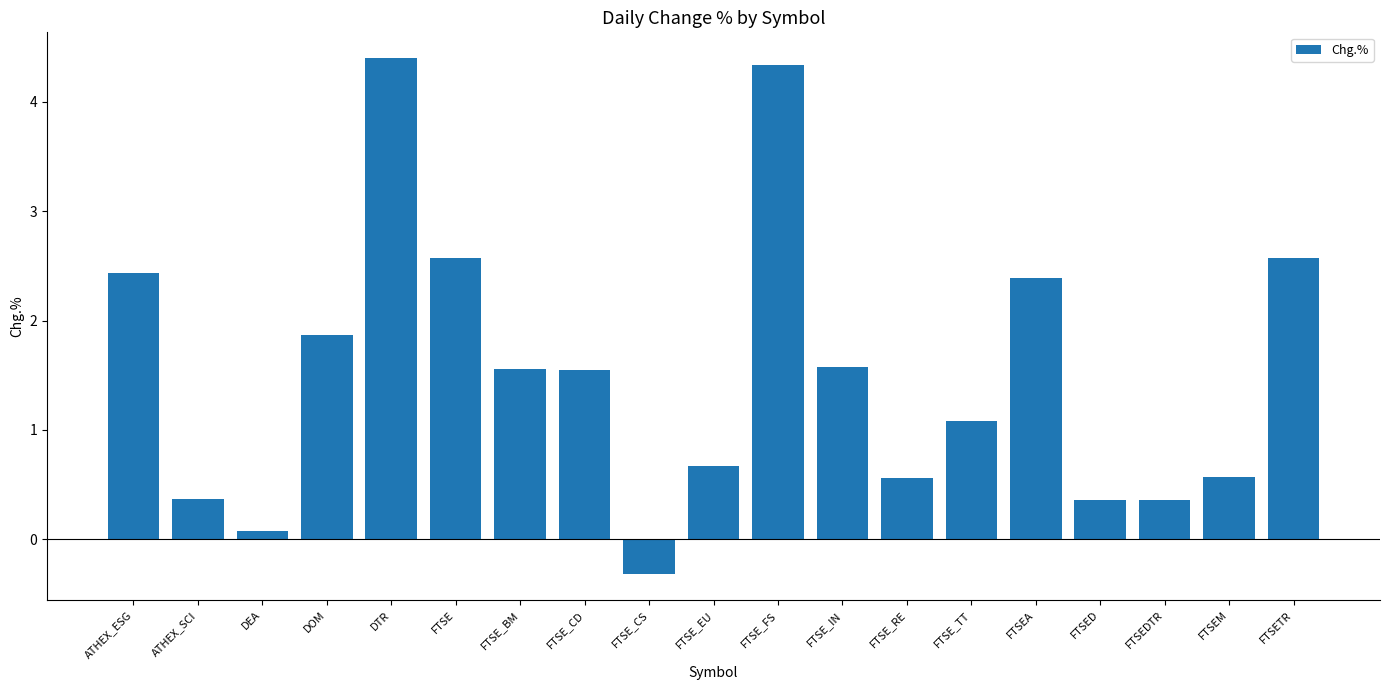

Read the value at FTSEA.

2.4